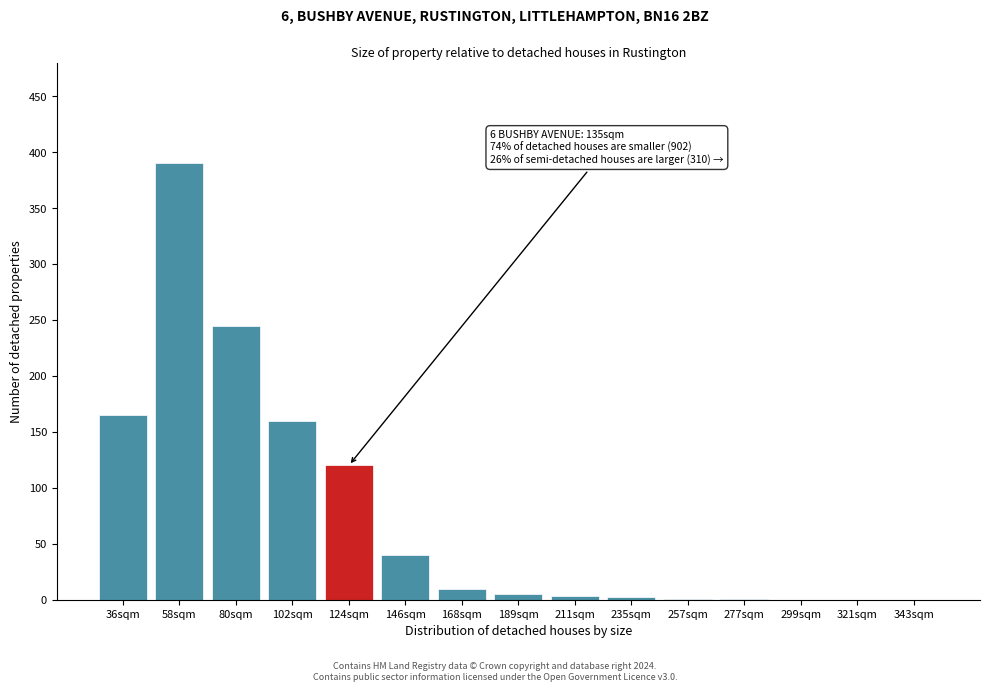

What is the sum of all values?

1142